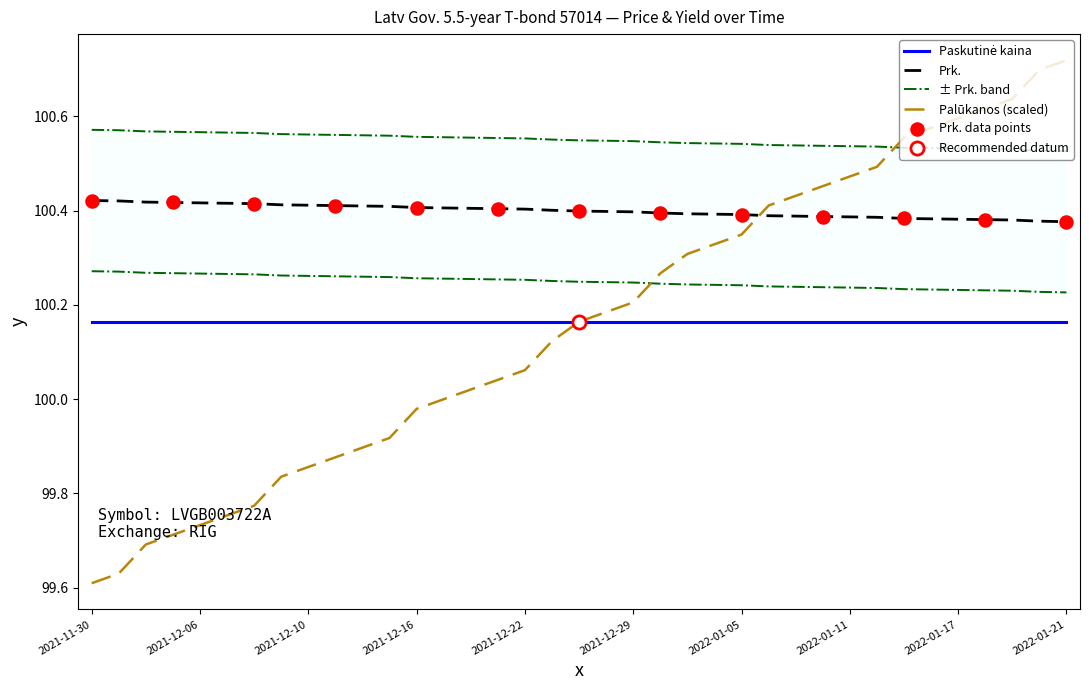

Which series reaches the maximum Y coordinate?

Palūkanos